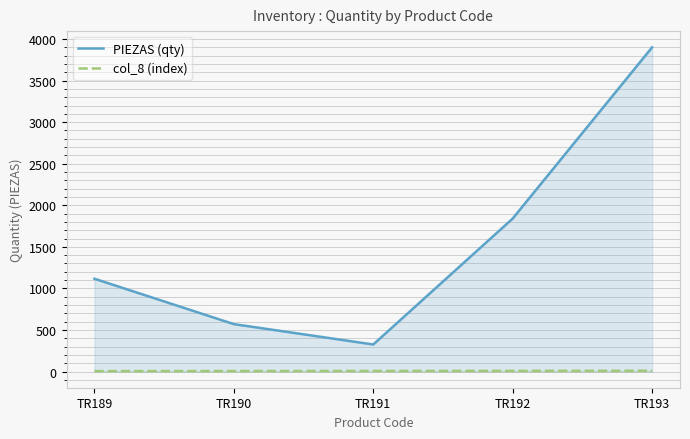

Which series has the largest range (max minus min)?

PIEZAS (qty)